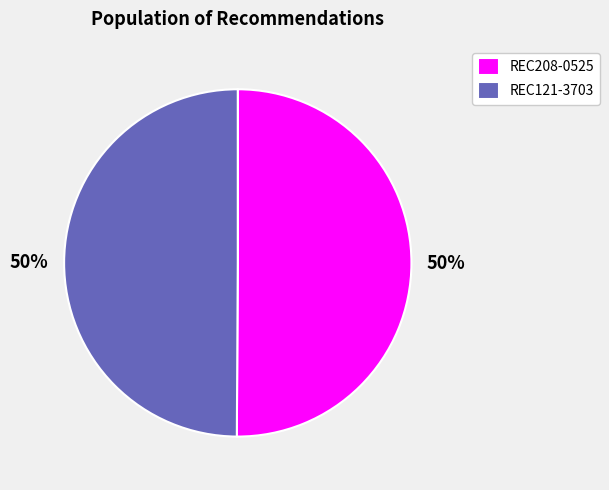

Is it true that REC121-3703 is 64% of the pie?

False